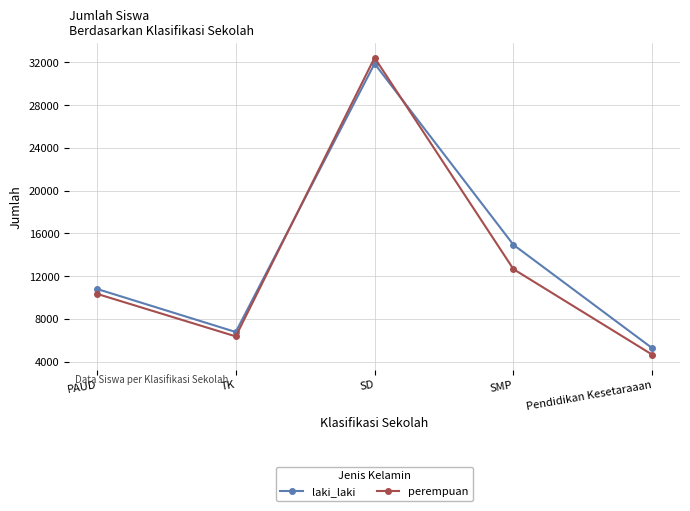

Reading left to right, list all the values displayed in this chart.

laki_laki: 10799	6764	31891	14933	5253
perempuan: 10340	6355	32445	12654	4642